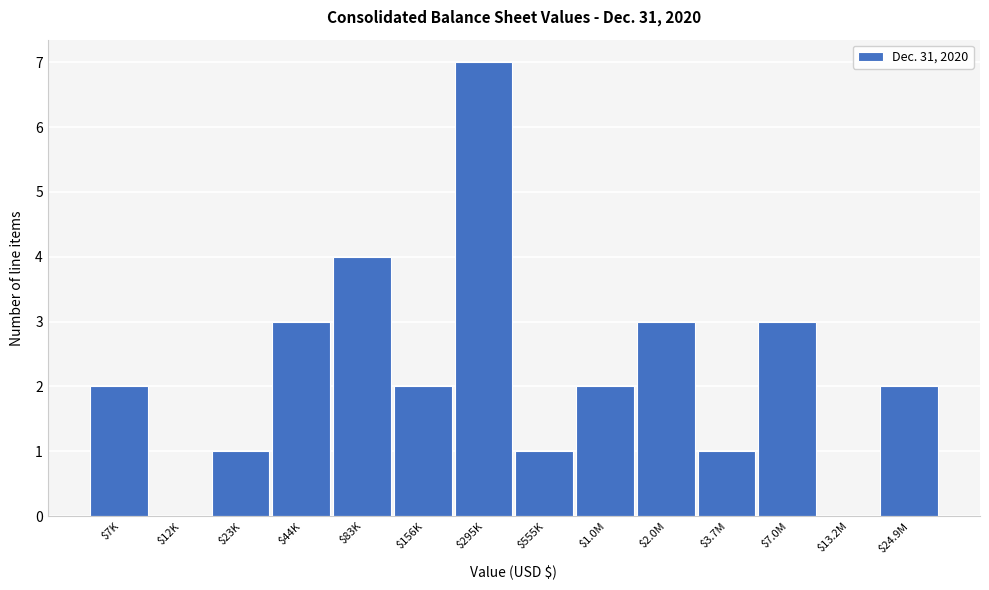

The chart shows a value of 3 at $12K. True or false?

False